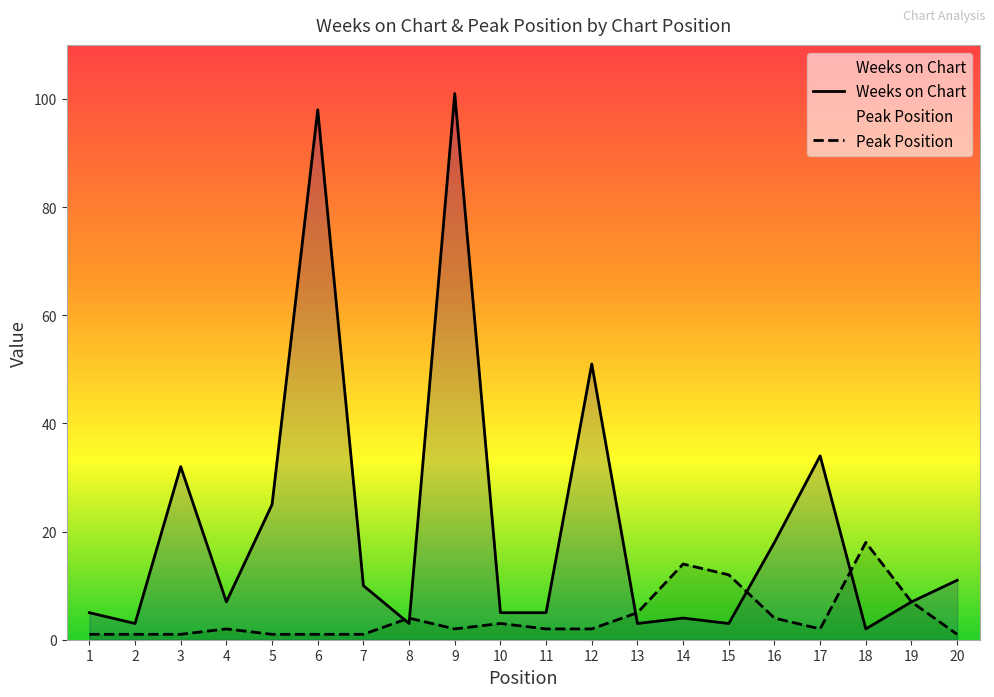

Which has a higher value, 10 or 1?

10